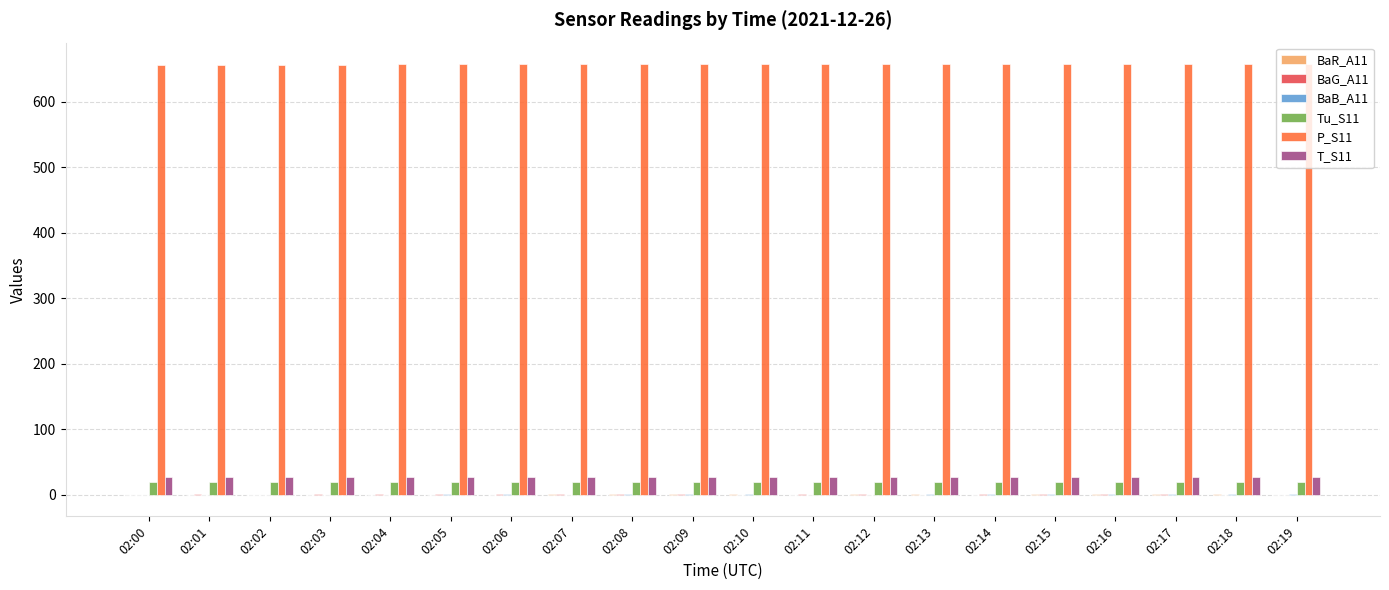

Which series has the largest total across all categories?

P_S11